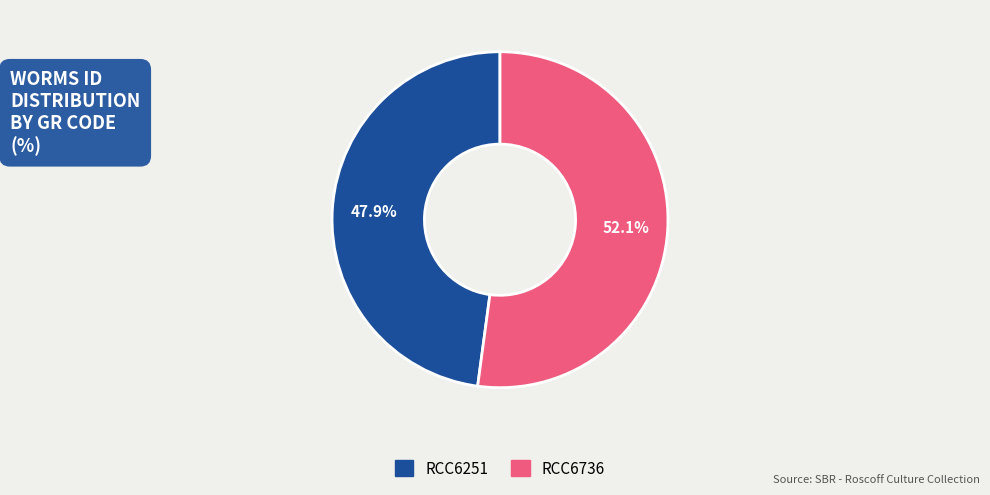

To the nearest percent, what portion does RCC6251 represent?

48%